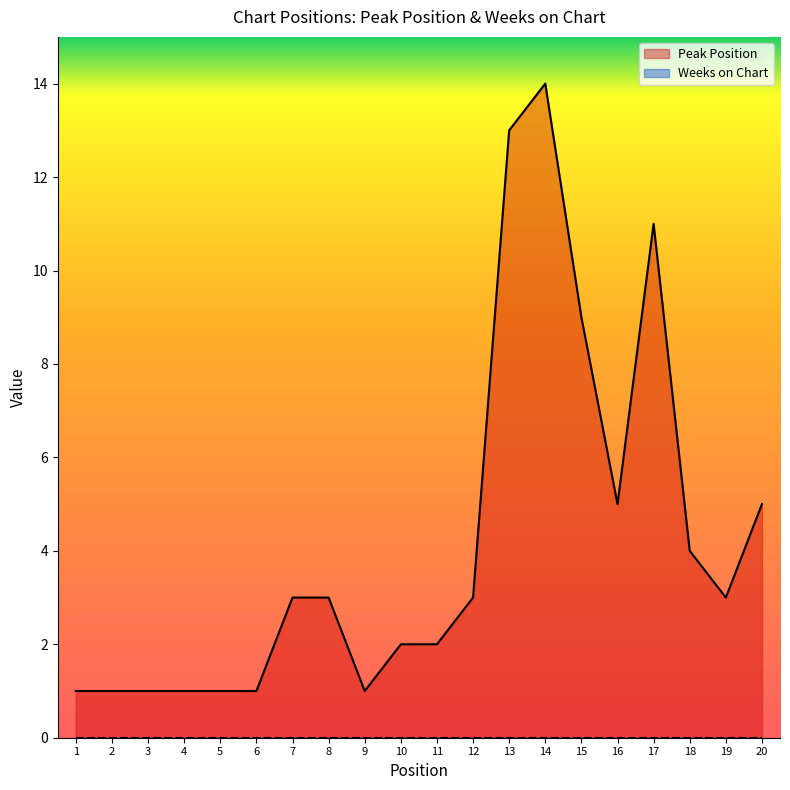

At which category does the data reach its first local valley?

9